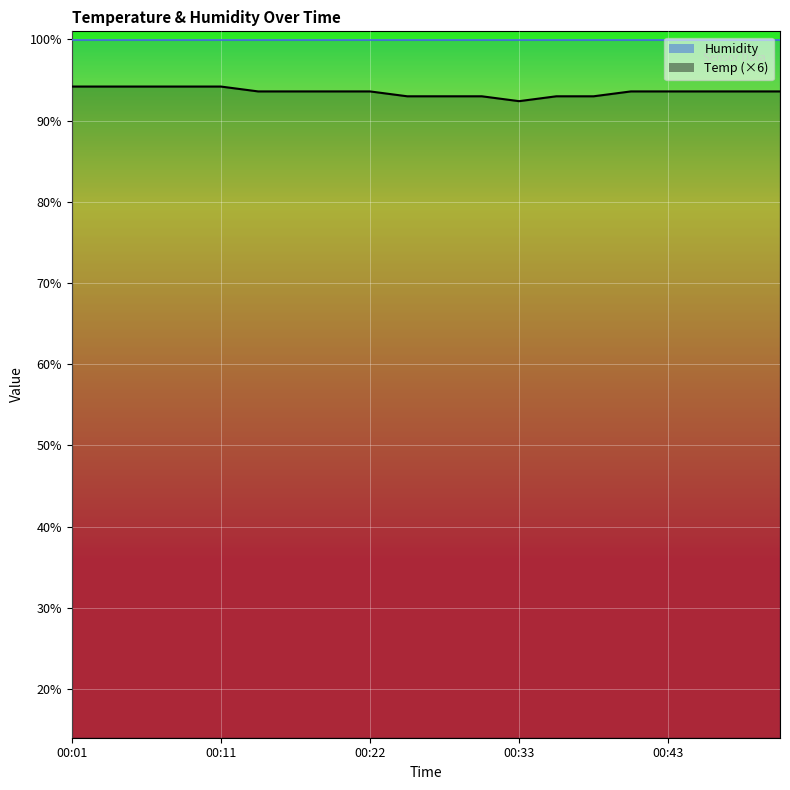

What is the difference between the maximum and minimum values?

1.8